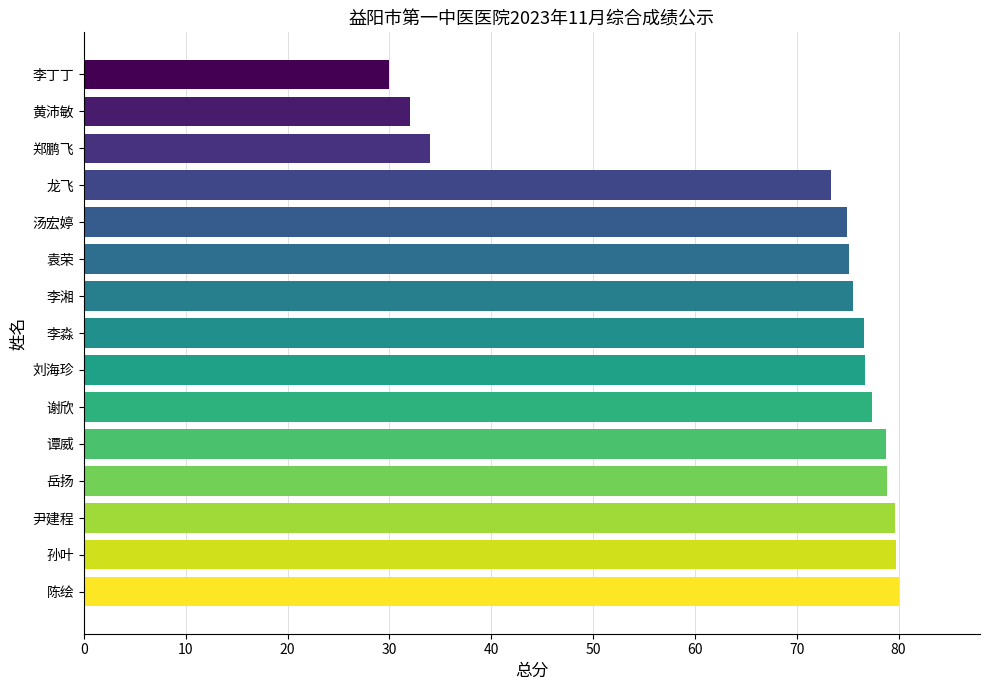

Where is the data nearest to the value 55?

龙飞